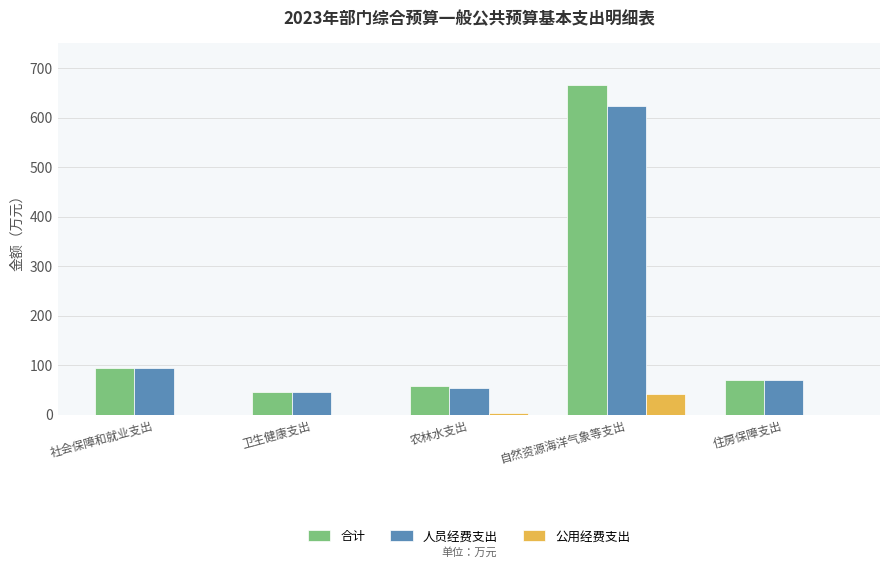

At which label does 合计 first exceed 70?

社会保障和就业支出